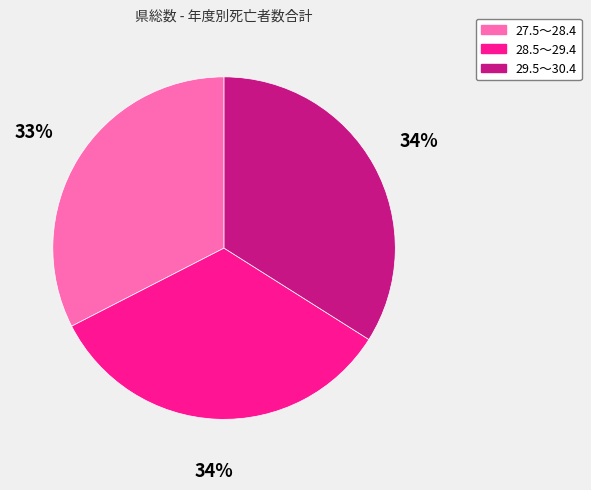

How many segments does this pie chart have?

3